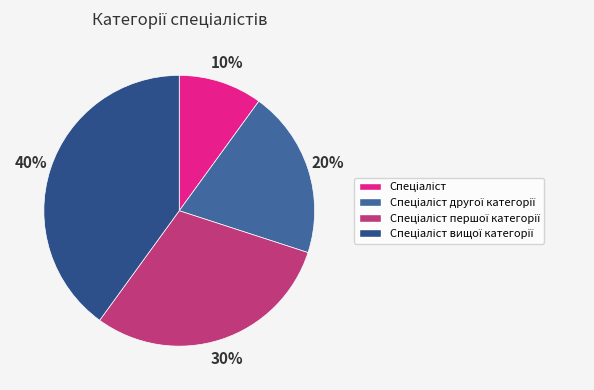

To the nearest percent, what is the difference between the Спеціаліст and Спеціаліст вищої категорії slice percentages?

30%